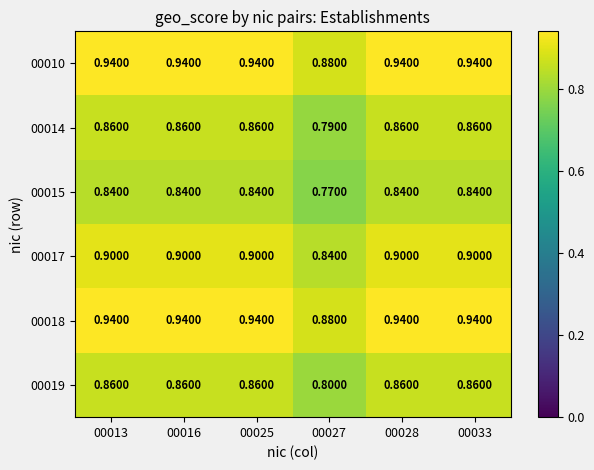

Count the number of data series in this chart.

6